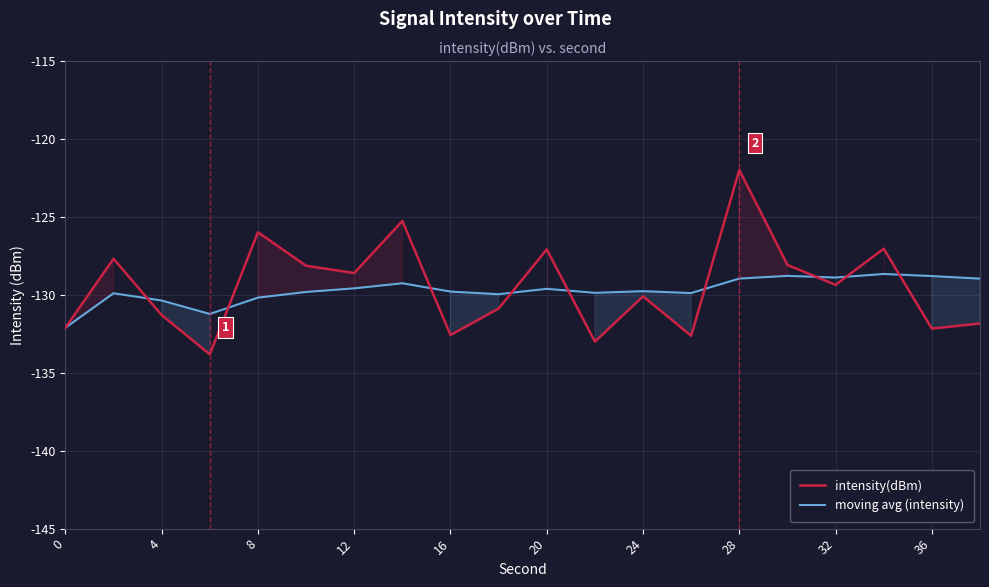

How many intersections are there between intensity(dBm) and moving avg (intensity)?

9